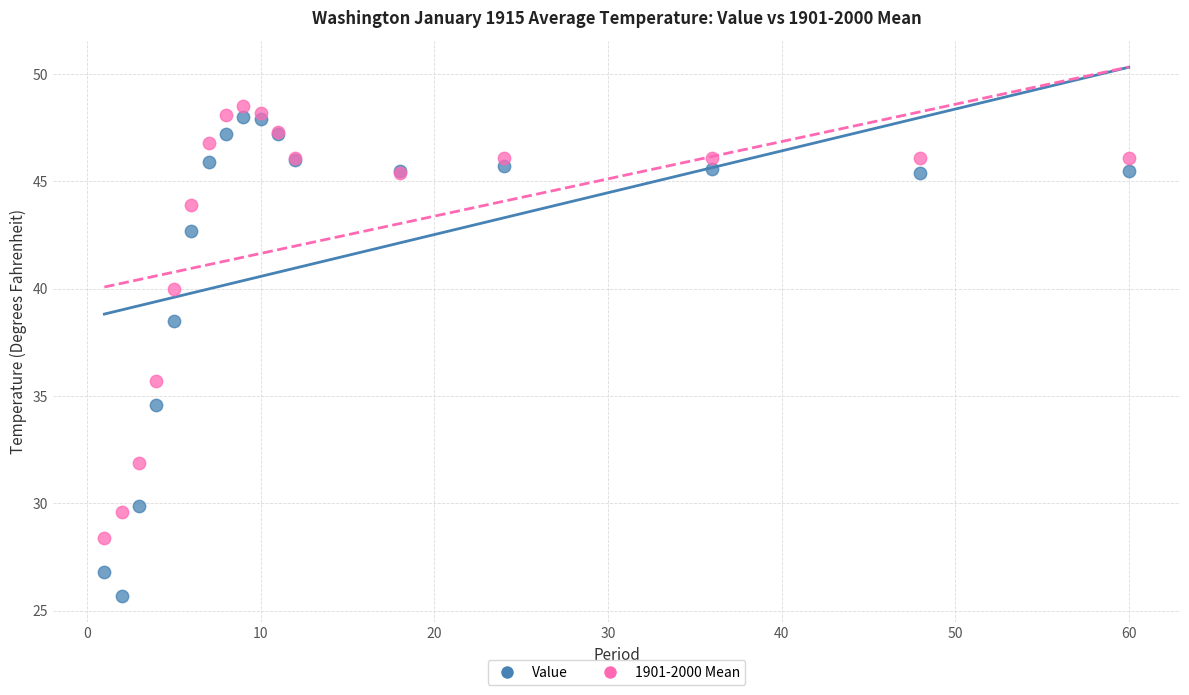

What are all the series names shown in the legend?

Value, 1901-2000 Mean